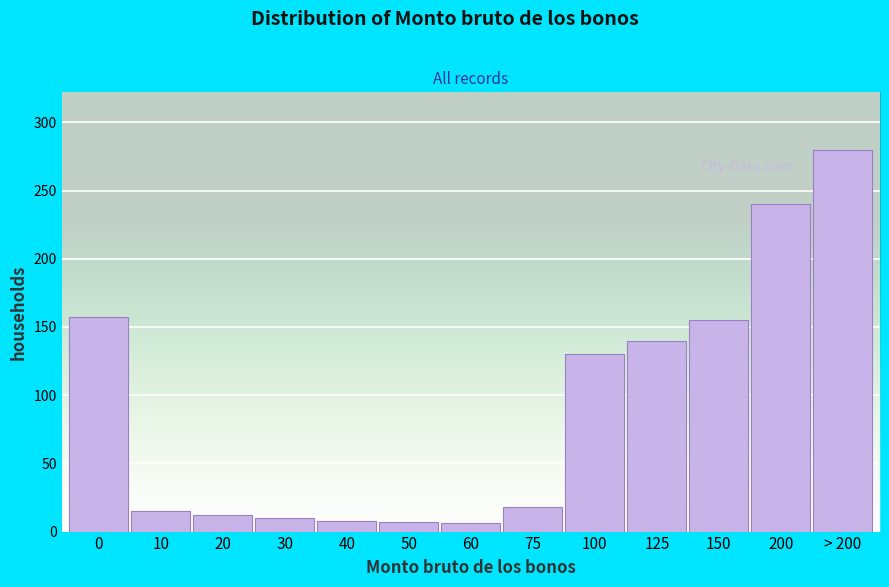

What is the sum of the values at 40 and 75?

26